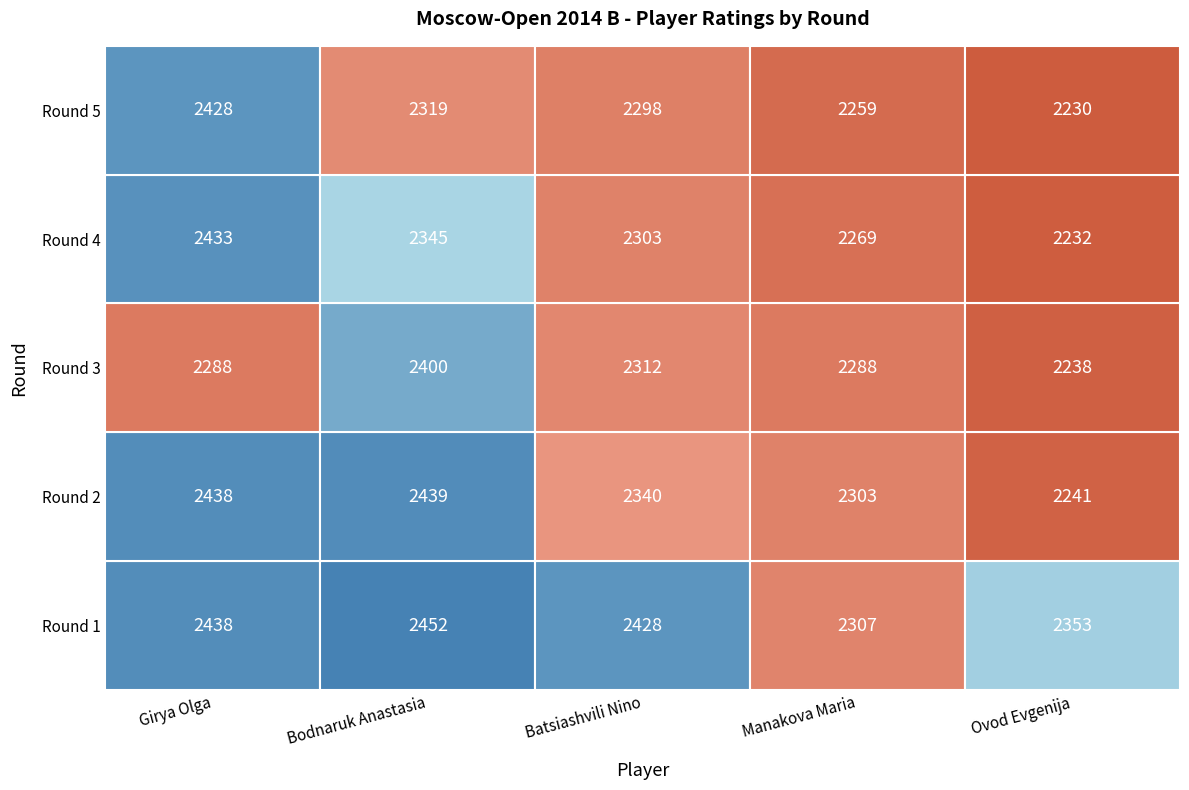

Reading right to left, what are all the values shown in this chart?

Girya Olga: 2428	2433	2288	2438	2438
Bodnaruk Anastasia: 2319	2345	2400	2439	2452
Batsiashvili Nino: 2298	2303	2312	2340	2428
Manakova Maria: 2259	2269	2288	2303	2307
Ovod Evgenija: 2230	2232	2238	2241	2353